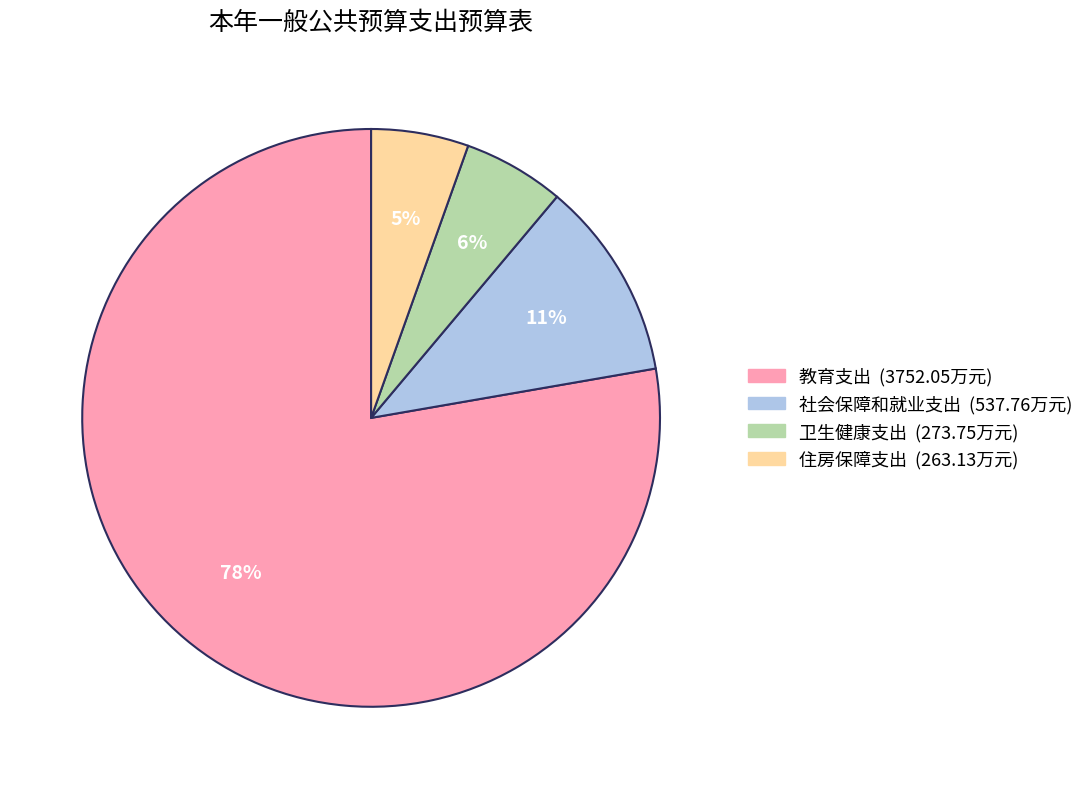

Is it true that 卫生健康支出 is 1% of the pie?

False